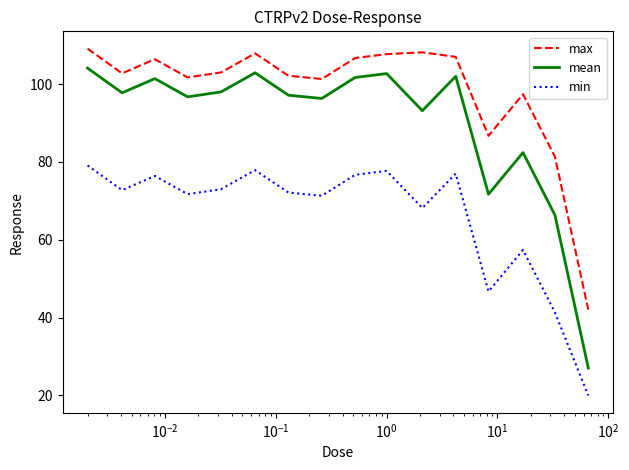

Which series has the largest range (max minus min)?

mean